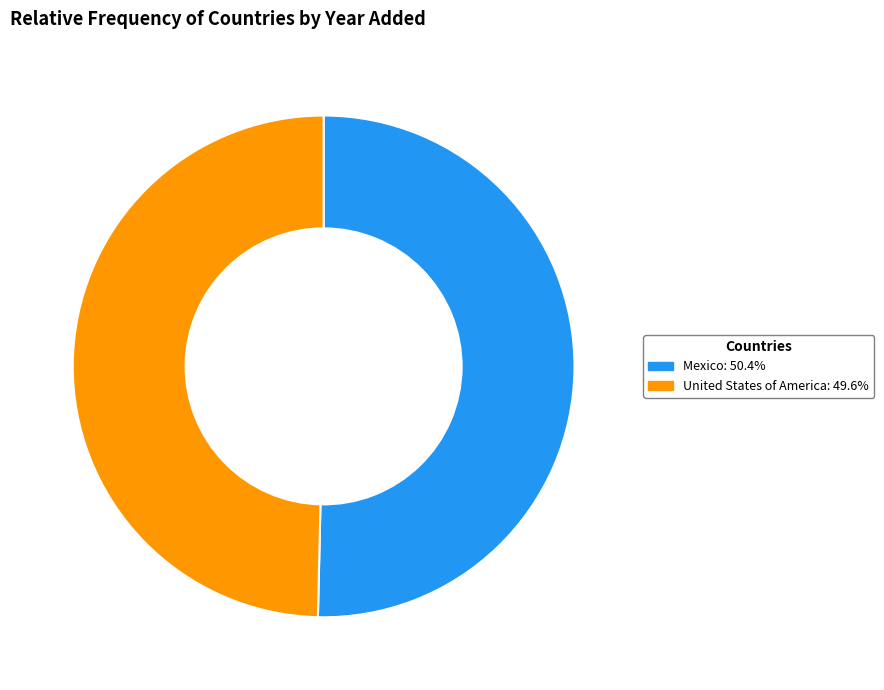

Does United States of America represent more than half of the total?

No